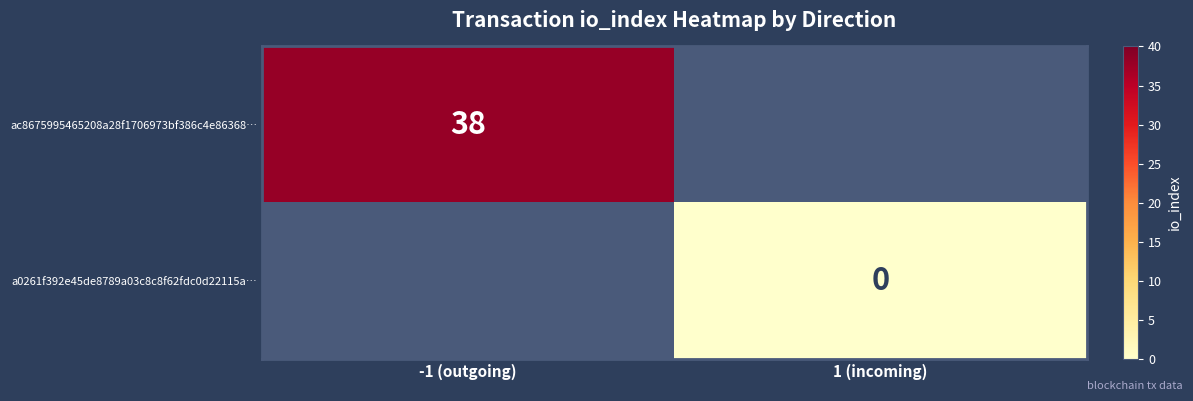

At how many categories does at least one series exceed 1?

1